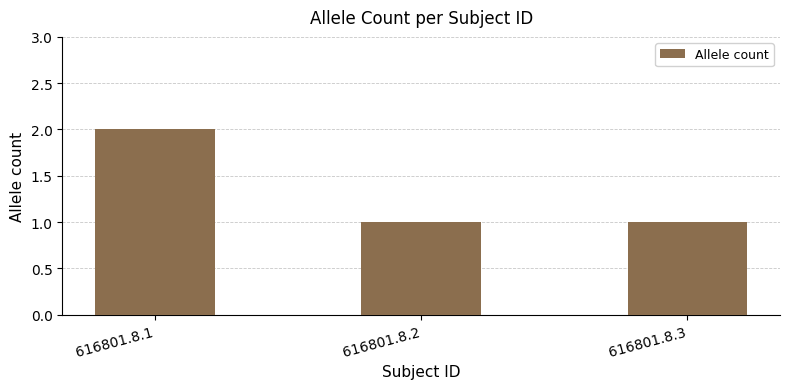

The value at 616801.8.3 is 1. True or false?

True